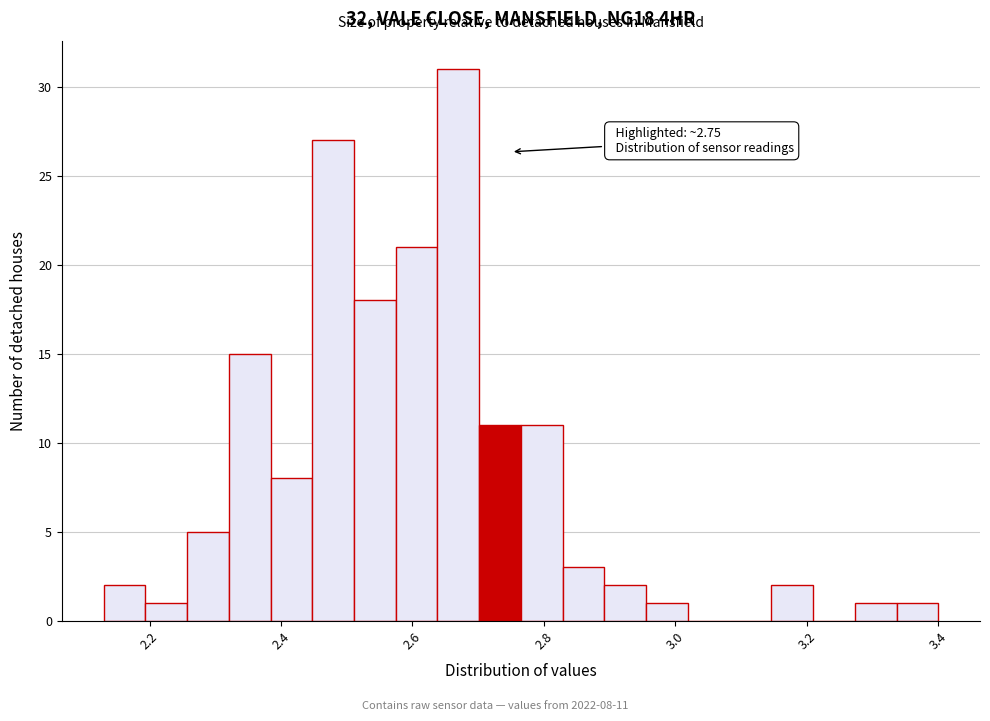

Read against the x-axis, roughly where is the centre of the tallest bar?

2.66